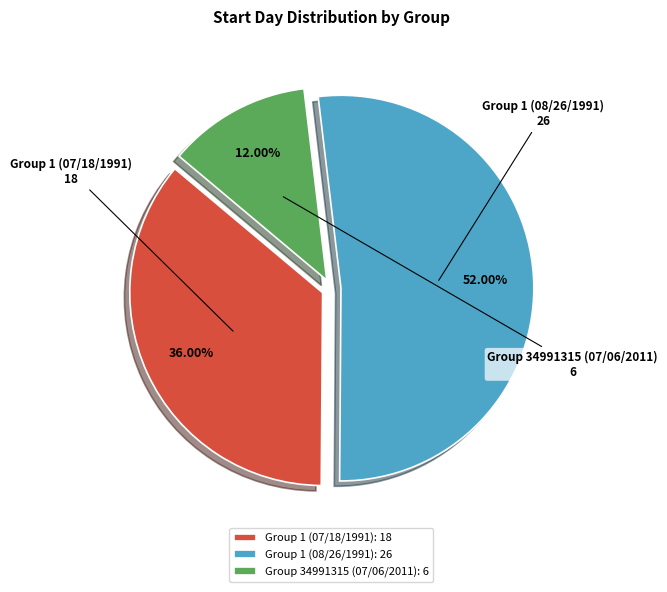

How many segments does this pie chart have?

3